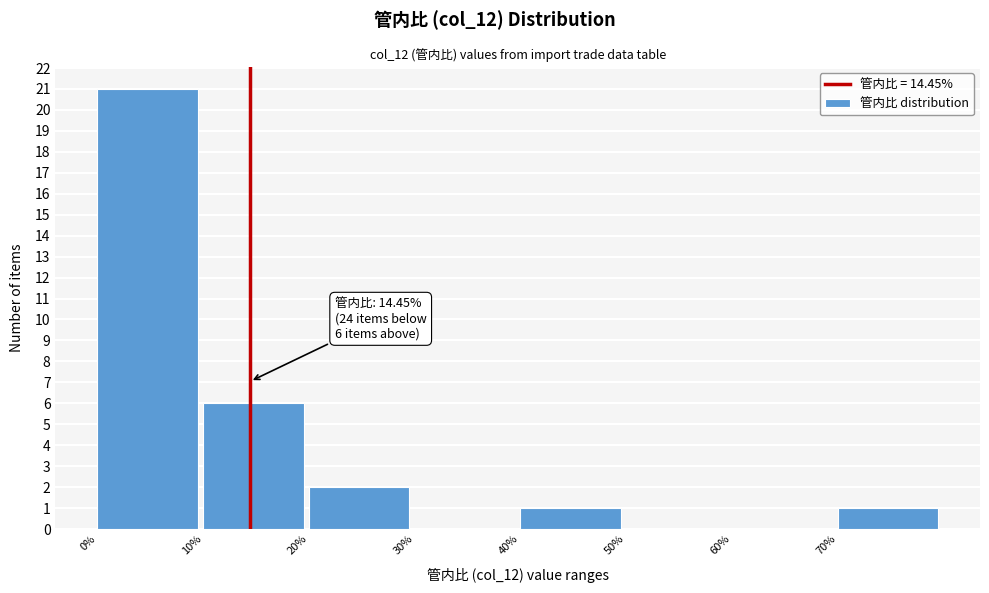

Over which range of the x-axis is the bar tallest?

0 to 10